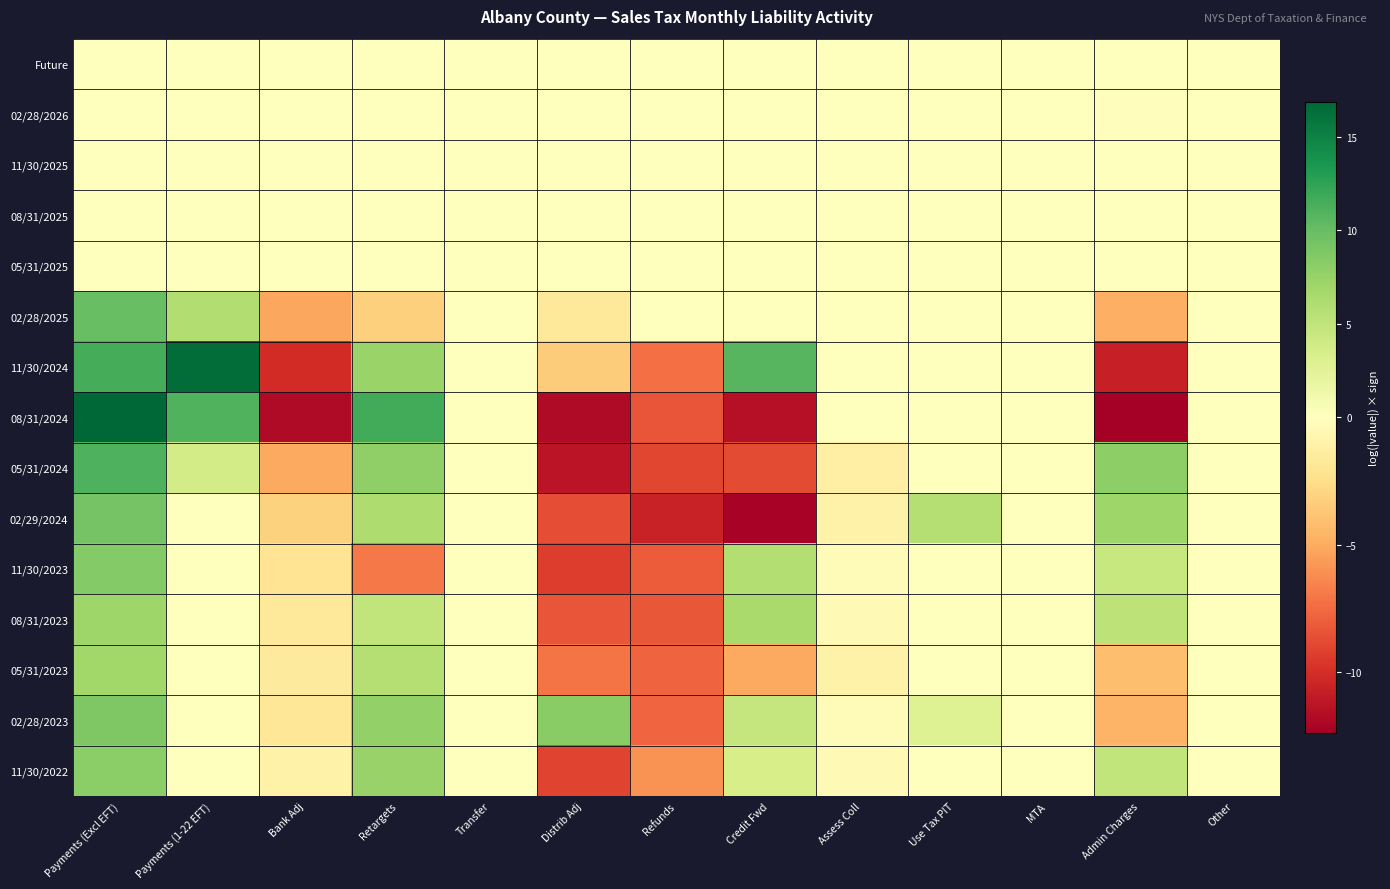

At Retargets, list the series in order from largest to smallest.

08/31/2024, 05/31/2024, 02/28/2023, 11/30/2022, 11/30/2024, 02/29/2024, 05/31/2023, 08/31/2023, Future, 02/28/2026, 11/30/2025, 08/31/2025, 05/31/2025, 02/28/2025, 11/30/2023